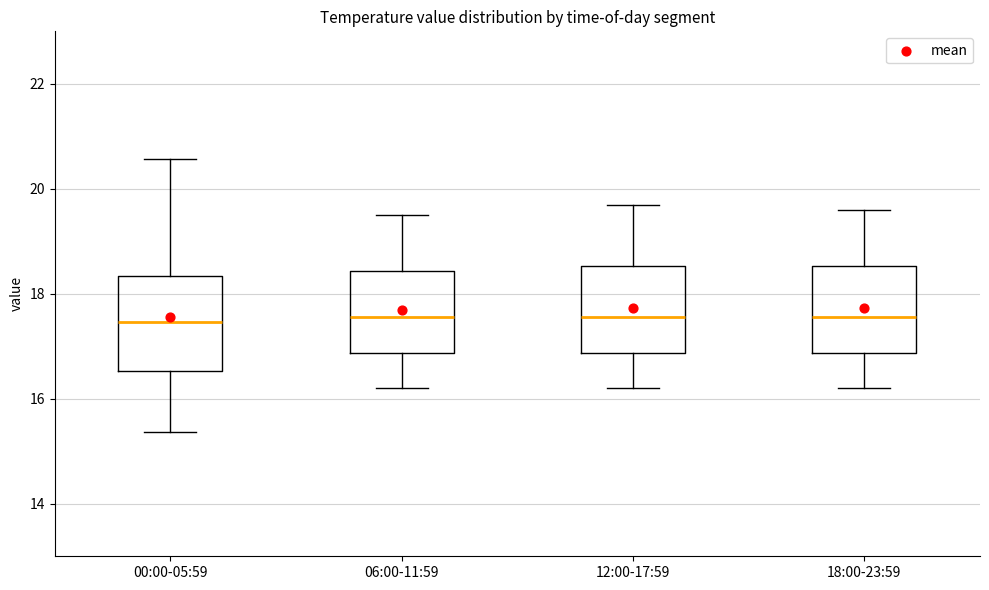

Reading left to right, read every box against the y-axis: the position of its median line, the range the box covers, and the ends of its whiskers. The values are not printed on the chart, so give them approximately, as read against the axis.

00:00-05:59: median 17.4, box 16.6 to 18.4, whiskers 15.4 to 20.6
06:00-11:59: median 17.6, box 16.8 to 18.4, whiskers 16.2 to 19.6
12:00-17:59: median 17.6, box 16.8 to 18.6, whiskers 16.2 to 19.8
18:00-23:59: median 17.6, box 16.8 to 18.6, whiskers 16.2 to 19.6